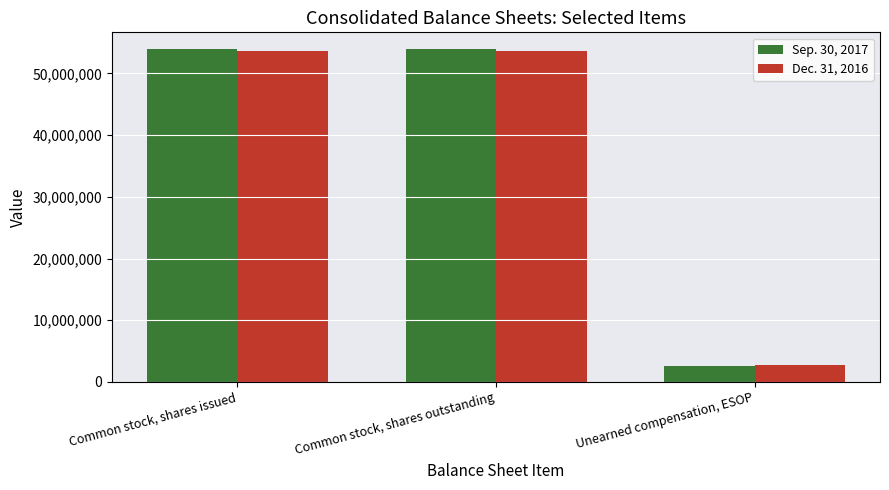

What is the total value across all series at Unearned compensation, ESOP?

5266277